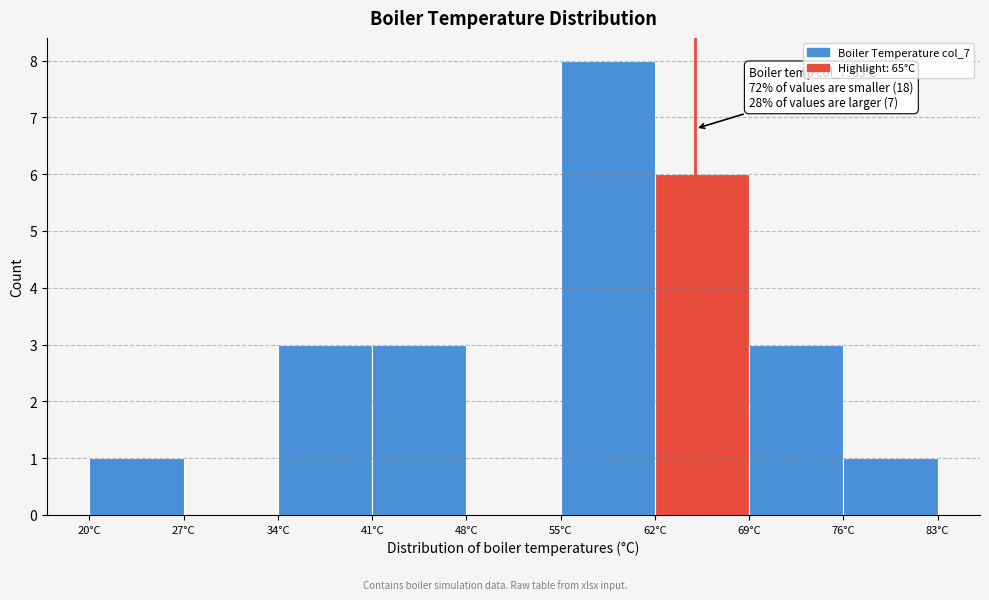

Which range on the x-axis has the tallest bar?

55 to 62